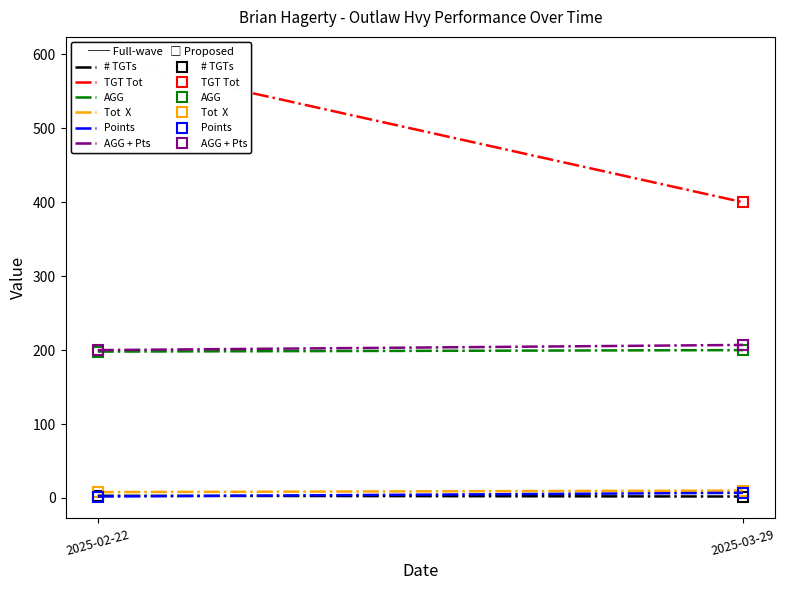

What are all the series names shown in the legend?

# TGTs, TGT Tot, AGG, Tot  X, Points, AGG + Pts